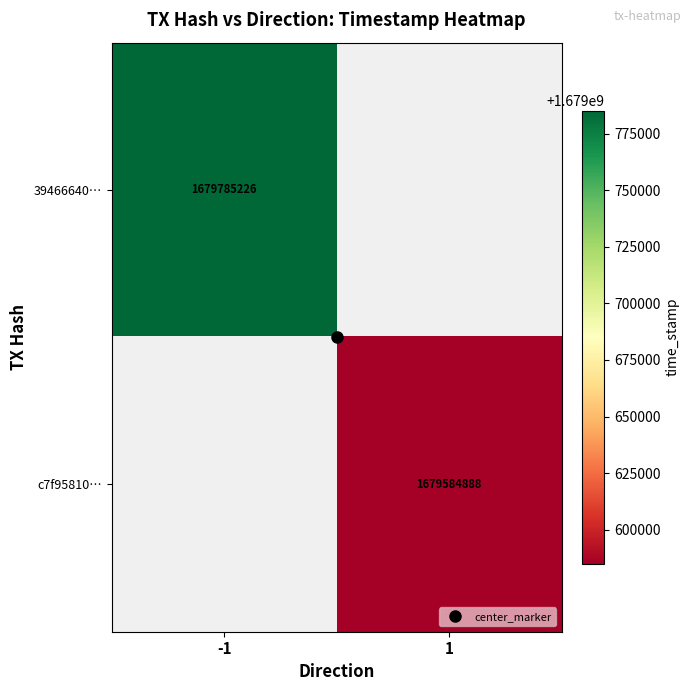

List the series in order of their overall mean, lowest first.

39466640…, c7f95810…